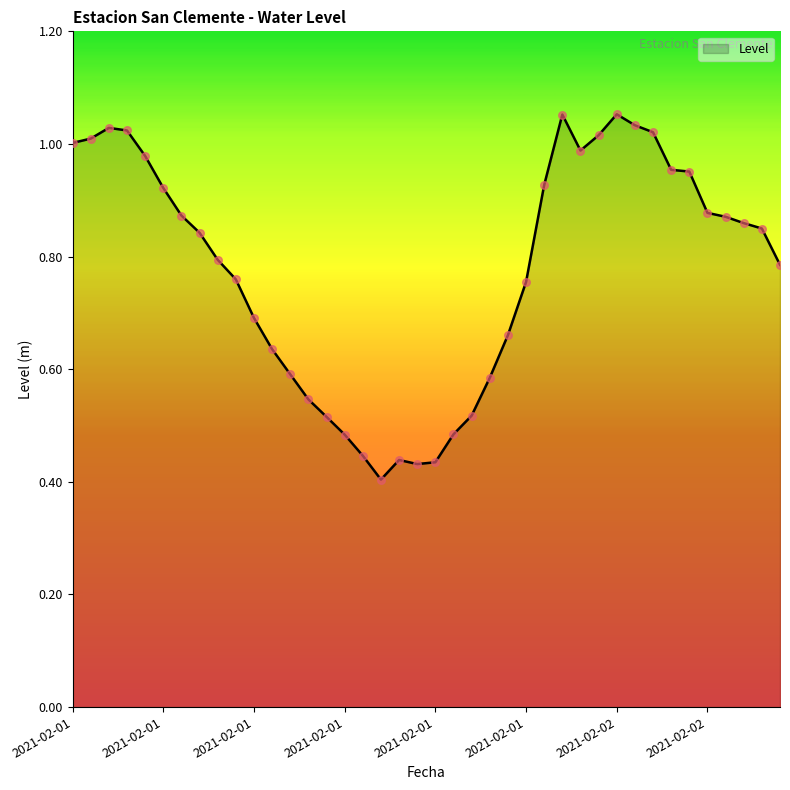

Does the chart have visible grid lines?

No